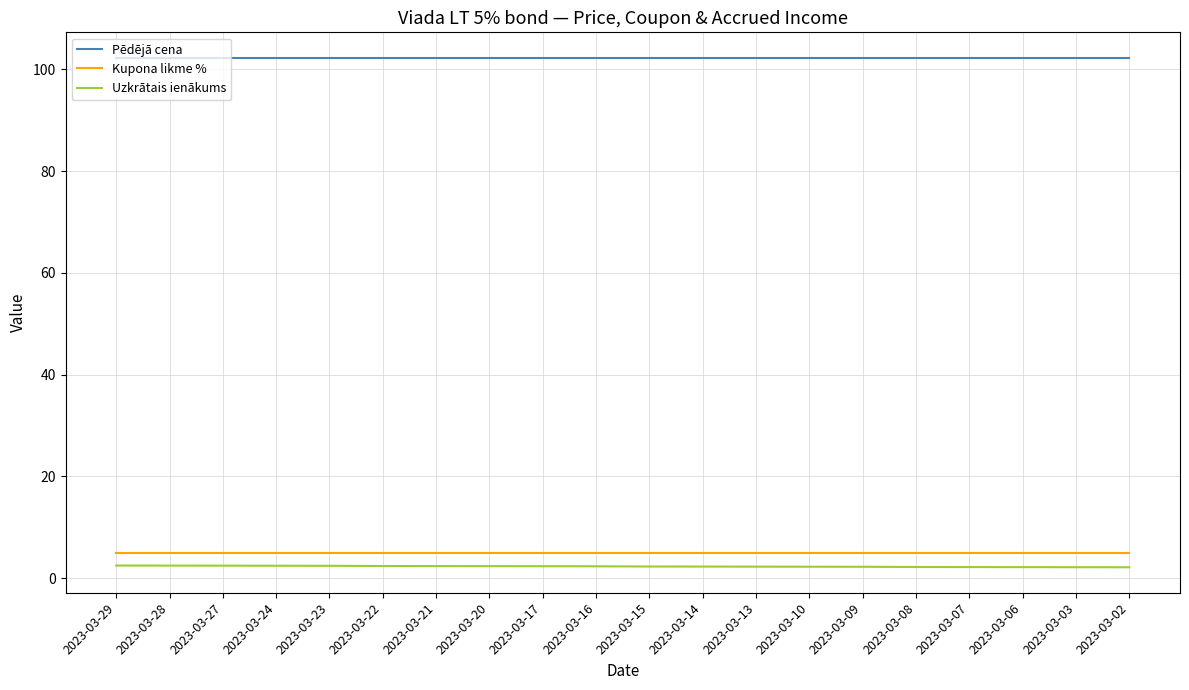

What is the difference between the maximum and second lowest values in the Uzkrātais ienākums series?

0.3